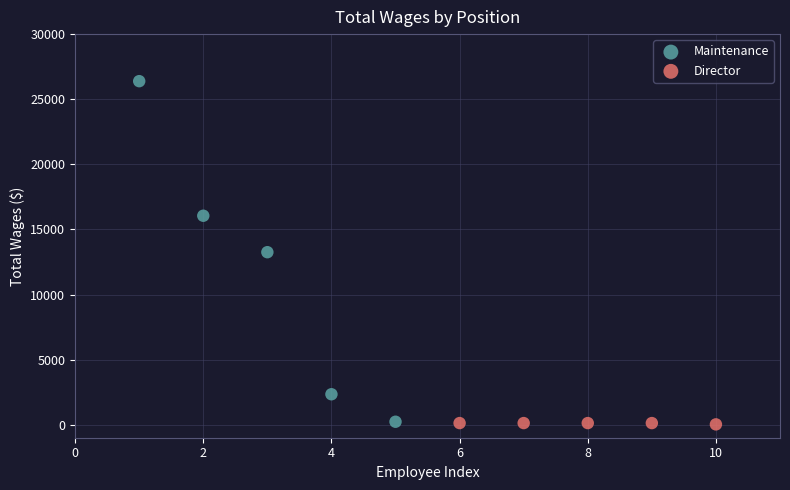

Which series reaches the maximum Y coordinate?

Maintenance